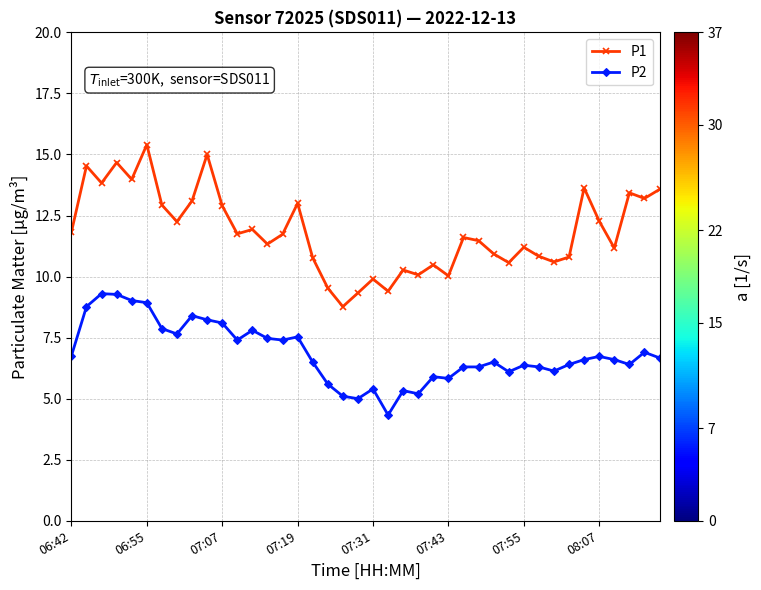

List the series in order of their peak value, lowest first.

P2, P1